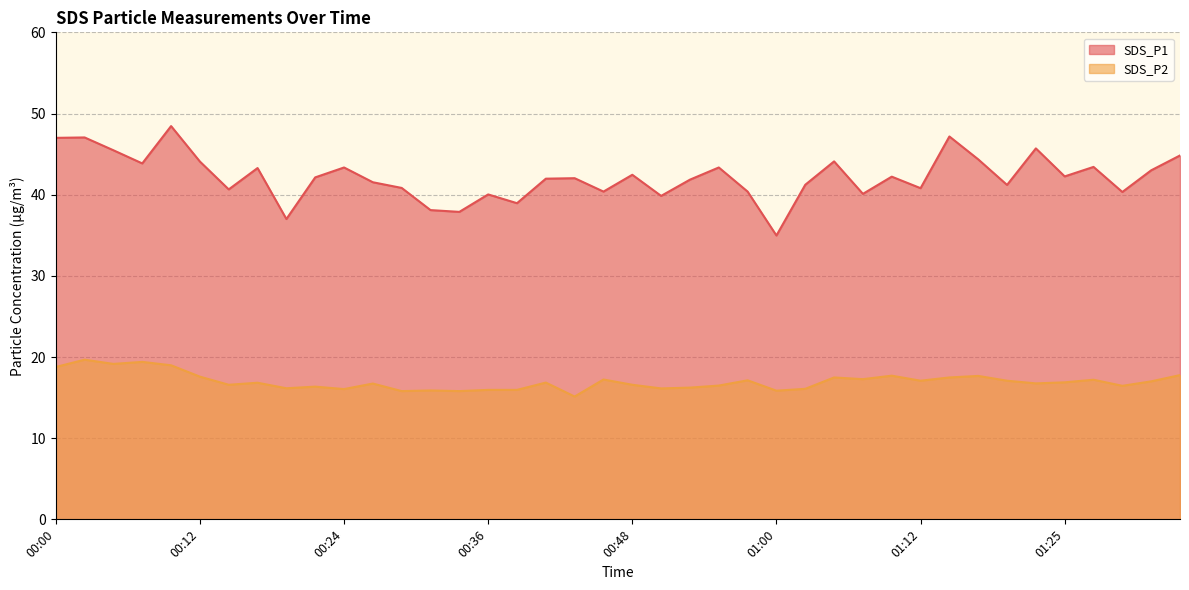

What is the total value across all series at 00:34?

53.7